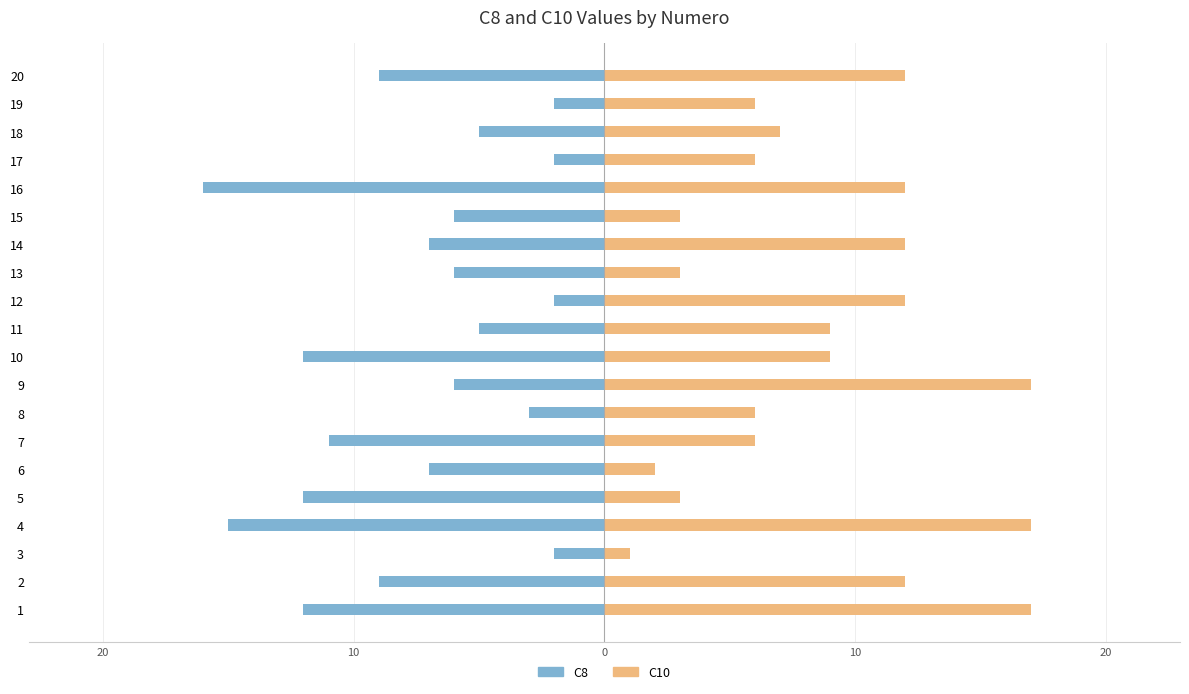

List the series in order of their peak value, highest first.

C10, C8